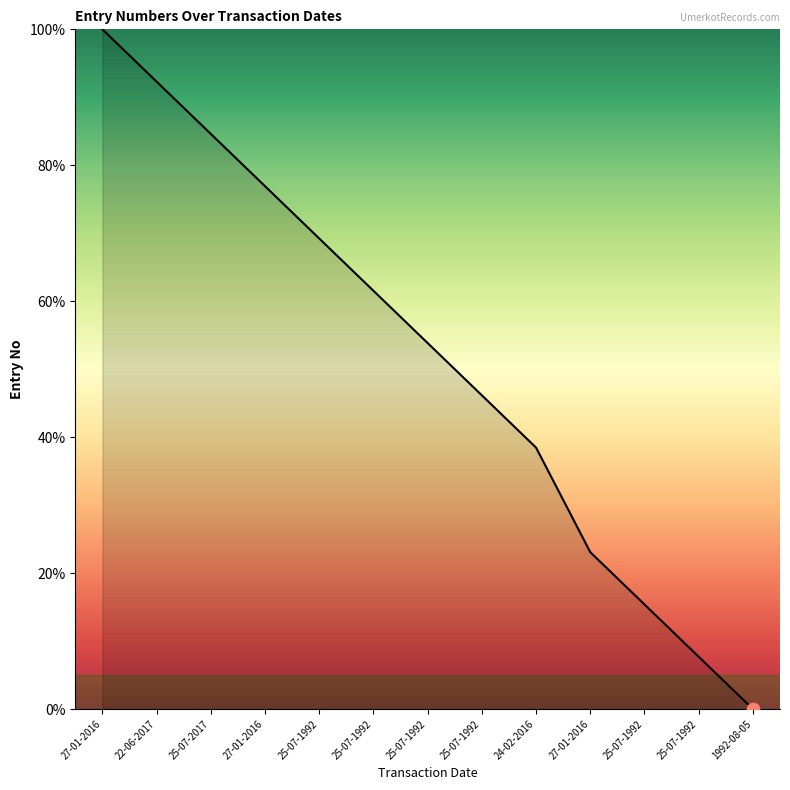

How many lines are shown in the chart?

1